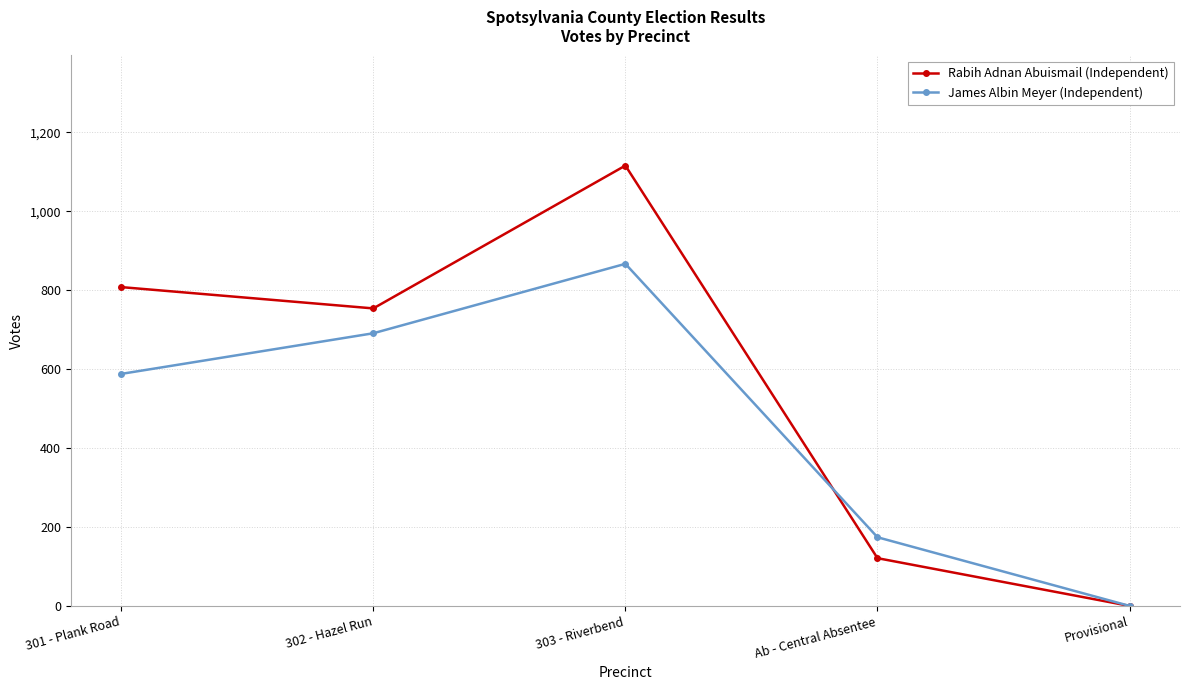

Between Ab - Central Absentee and Provisional, which series saw the biggest shift?

James Albin Meyer (Independent)